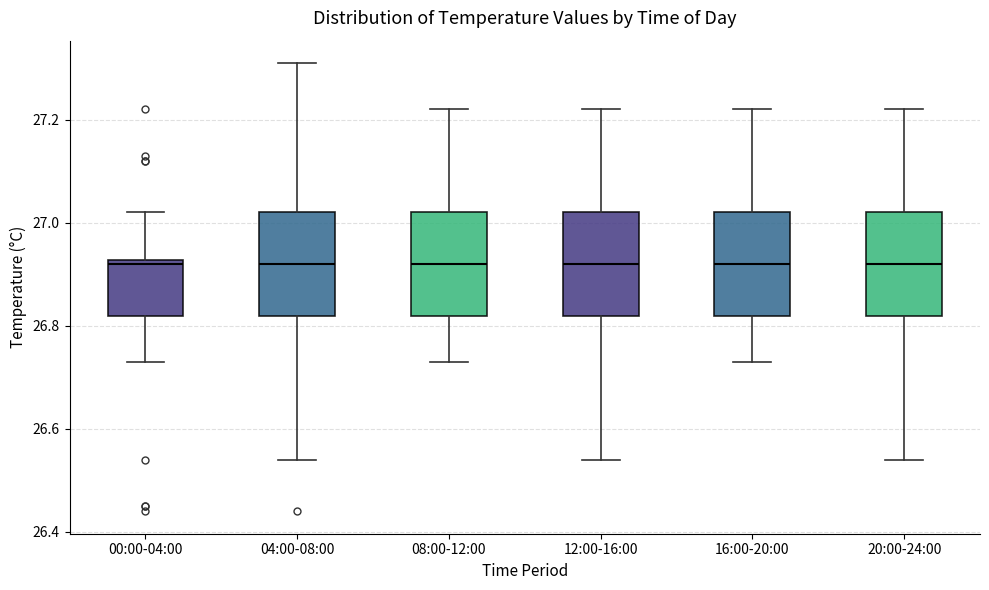

Reading left to right, read every box against the y-axis: the position of its median line, the range the box covers, and the ends of its whiskers. The values are not printed on the chart, so give them approximately, as read against the axis.

00:00-04:00: median 26.92 (just below the box's upper edge), box 26.82 to 26.92, whiskers 26.74 to 27.02
04:00-08:00: median 26.92, box 26.82 to 27.02, whiskers 26.54 to 27.32
08:00-12:00: median 26.92, box 26.82 to 27.02, whiskers 26.74 to 27.22
12:00-16:00: median 26.92, box 26.82 to 27.02, whiskers 26.54 to 27.22
16:00-20:00: median 26.92, box 26.82 to 27.02, whiskers 26.74 to 27.22
20:00-24:00: median 26.92, box 26.82 to 27.02, whiskers 26.54 to 27.22